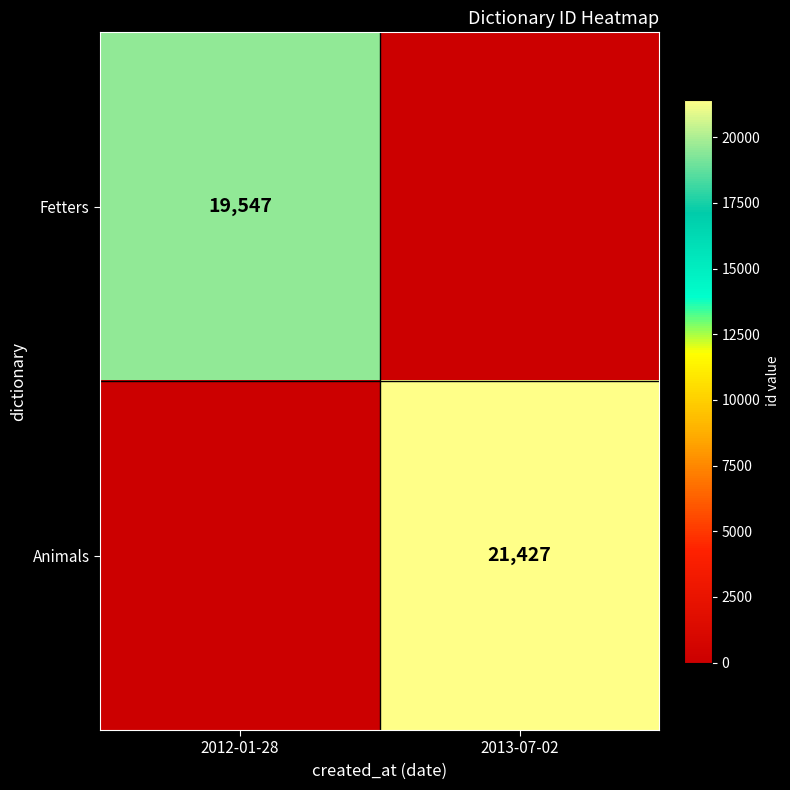

What is the total value across all series at 2013-07-02?

21427